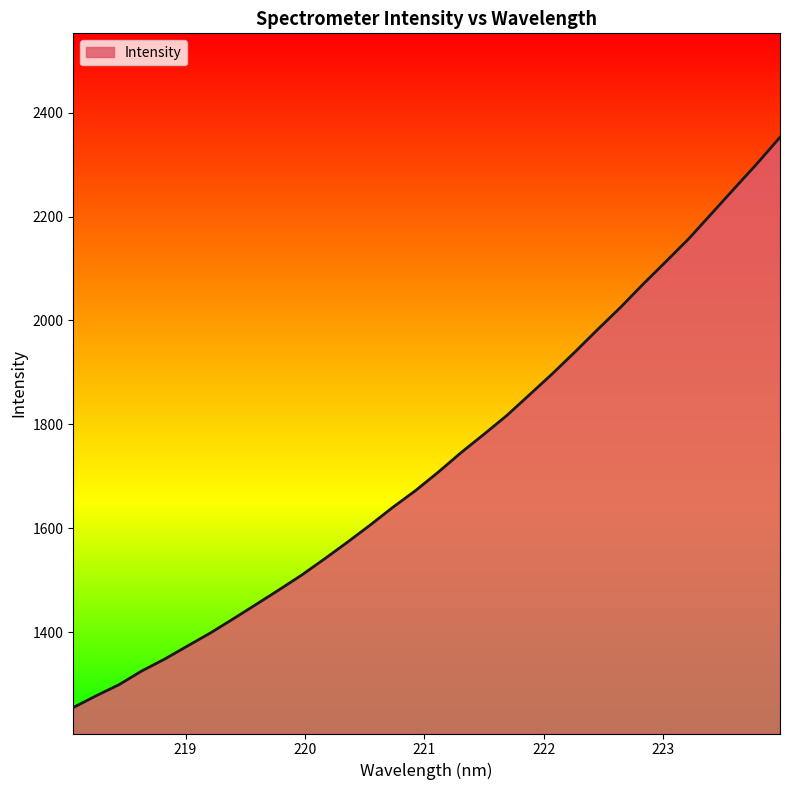

How many lines are shown in the chart?

1